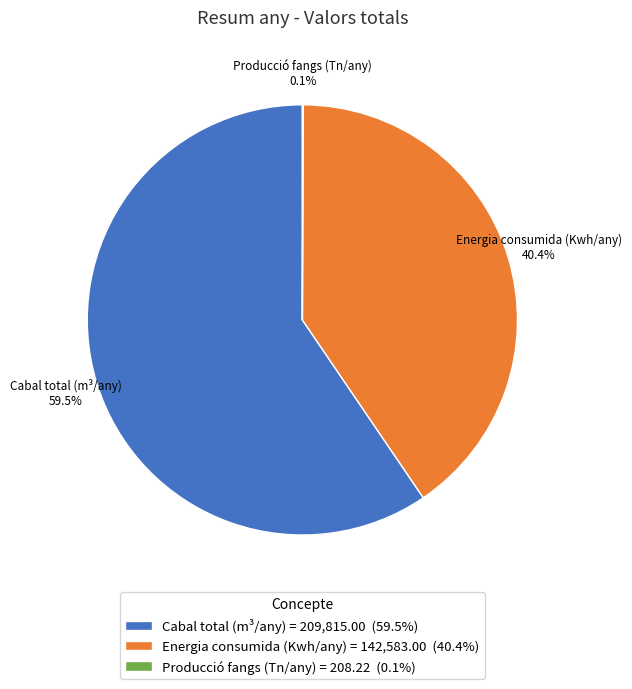

What percentage do Energia consumida (Kwh/any) = 142,583.00 (40.4%) and Cabal total (m³/any) = 209,815.00 (59.5%) together represent?

99.9%